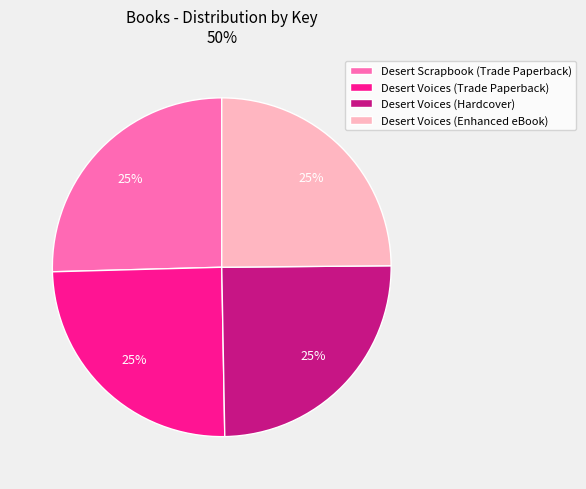

Does any single category account for the majority?

No